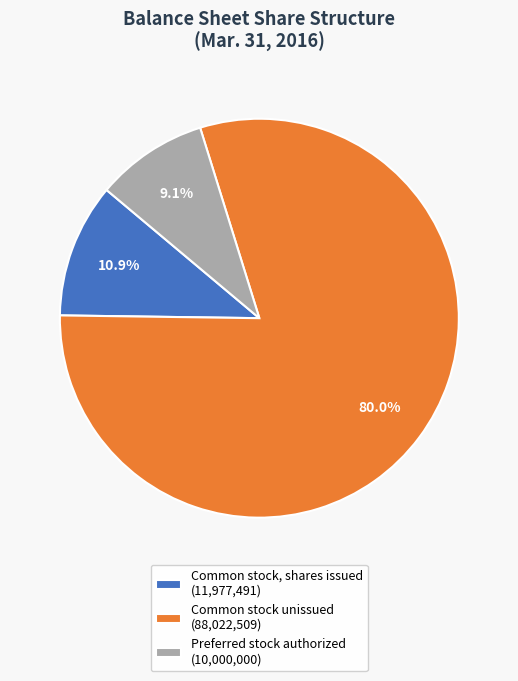

Is the sum of Common stock, shares issued (11,977,491) and Common stock unissued (88,022,509) greater than half?

Yes